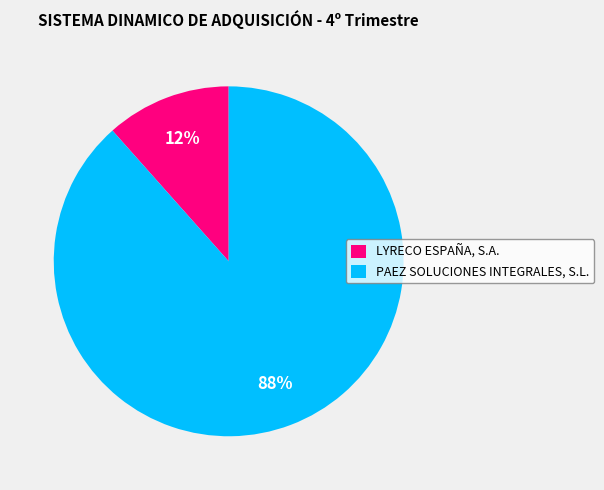

To the nearest percent, what is the combined percentage of LYRECO ESPAÑA, S.A. and PAEZ SOLUCIONES INTEGRALES, S.L.?

100%